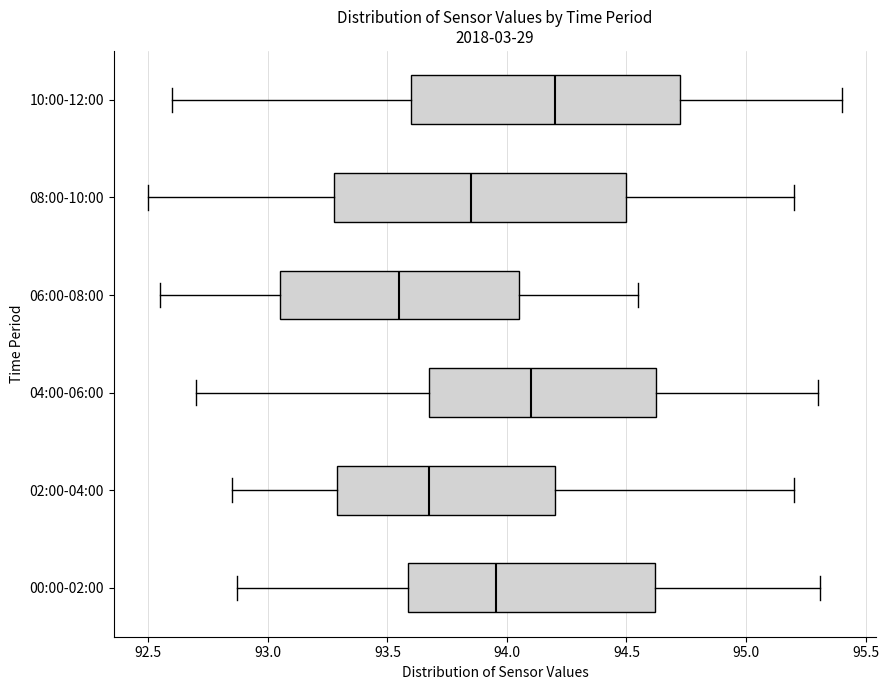

Reading bottom to top, transcribe this box plot: for each box, give where its median line is, the range the box spans, and where its two whiskers end, as read against the x-axis. The values are not printed on the chart, so give them approximately, as read against the axis.

00:00-02:00: median 93.95, box 93.60 to 94.60, whiskers 92.85 to 95.30
02:00-04:00: median 93.70, box 93.30 to 94.20, whiskers 92.85 to 95.20
04:00-06:00: median 94.10, box 93.70 to 94.65, whiskers 92.70 to 95.30
06:00-08:00: median 93.55, box 93.05 to 94.05, whiskers 92.55 to 94.55
08:00-10:00: median 93.85, box 93.30 to 94.50, whiskers 92.50 to 95.20
10:00-12:00: median 94.20, box 93.60 to 94.75, whiskers 92.60 to 95.40